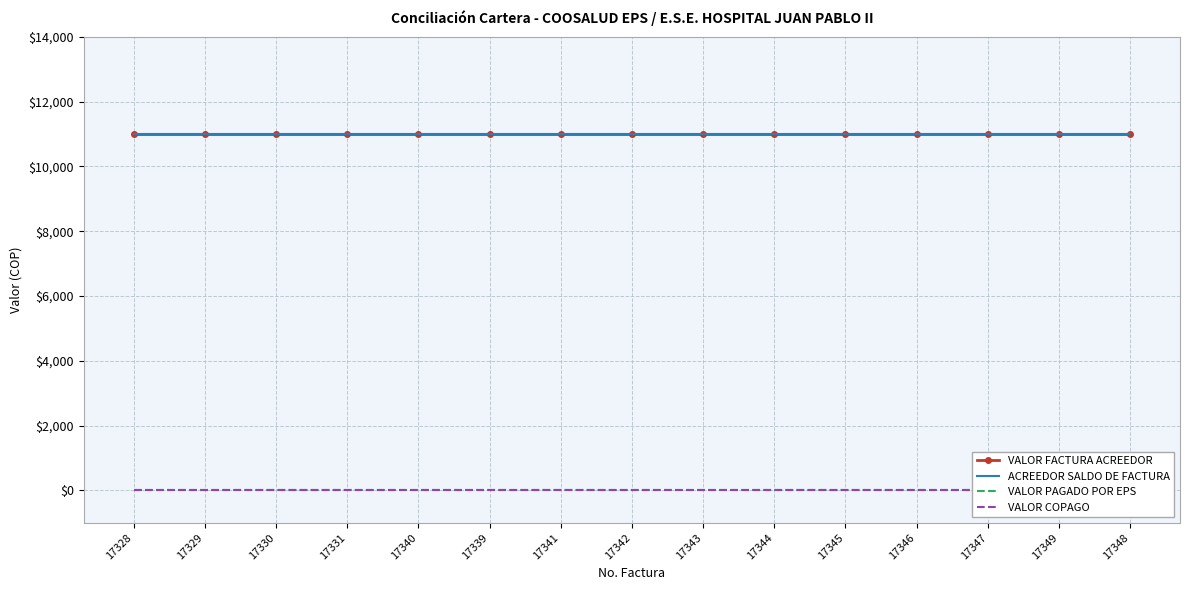

Reading left to right, list all the values displayed in this chart.

VALOR FACTURA ACREEDOR: 11000	11000	11000	11000	11000	11000	11000	11000	11000	11000	11000	11000	11000	11000	11000
ACREEDOR SALDO DE FACTURA: 11000	11000	11000	11000	11000	11000	11000	11000	11000	11000	11000	11000	11000	11000	11000
VALOR PAGADO POR EPS: 0	0	0	0	0	0	0	0	0	0	0	0	0	0	0
VALOR COPAGO: 0	0	0	0	0	0	0	0	0	0	0	0	0	0	0